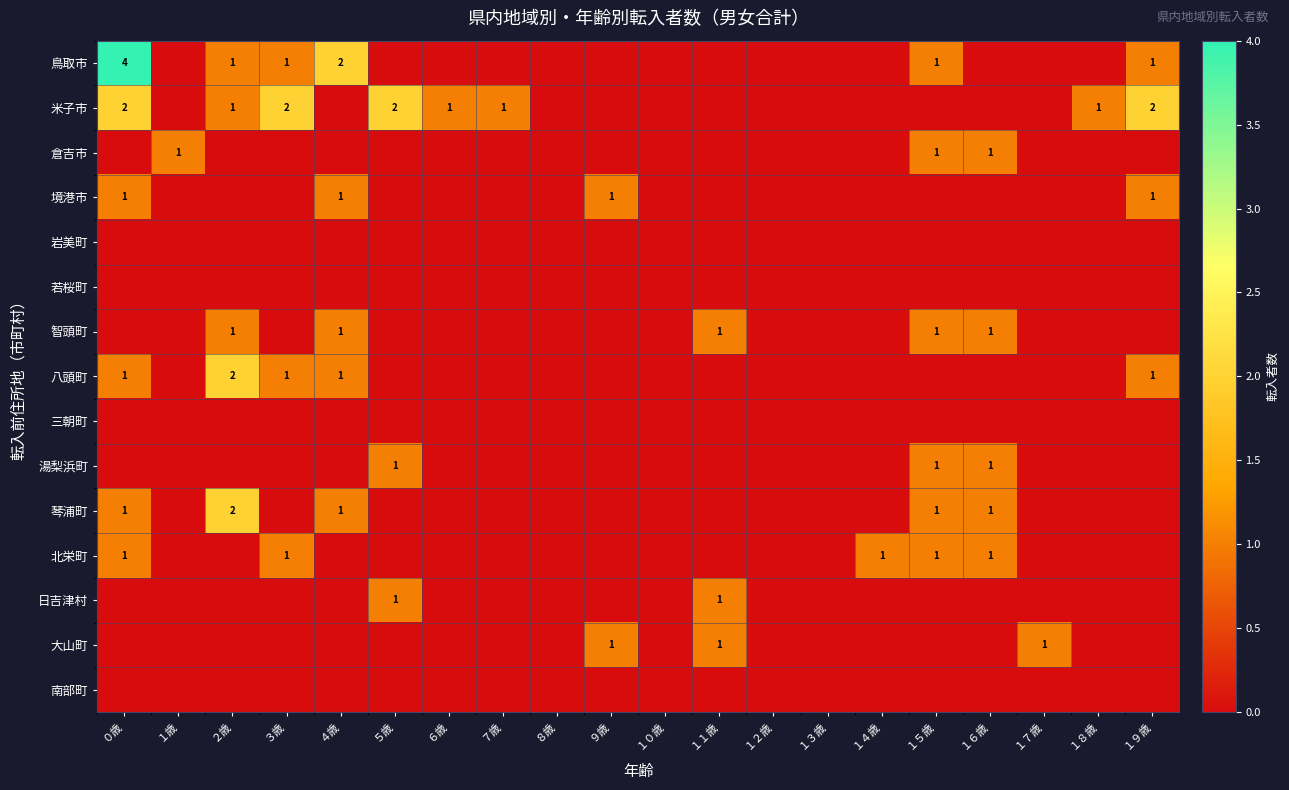

True or false: 八頭町 has a value of 1 at １９歳.

True